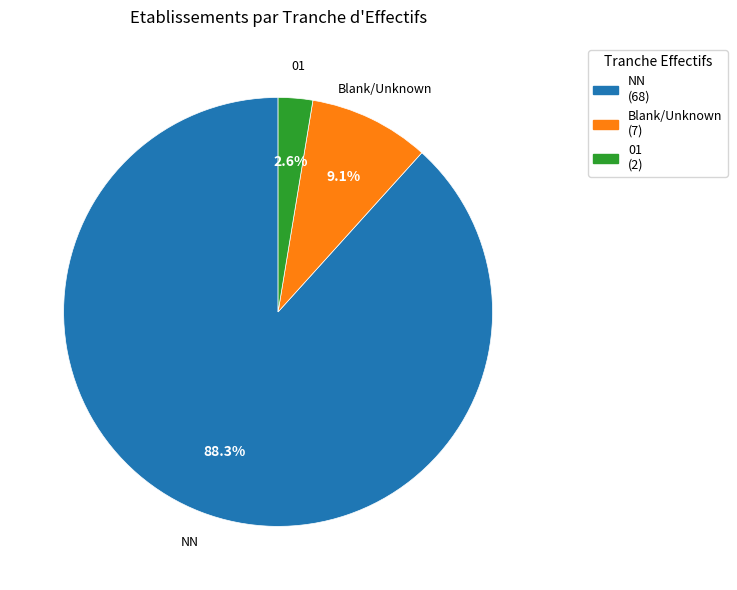

What portion of the pie excludes NN?

11.7%